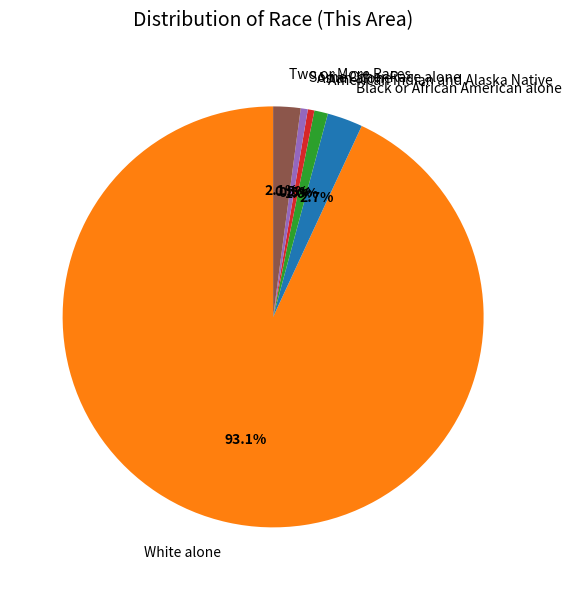

Which slice represents more than half of the pie?

White alone